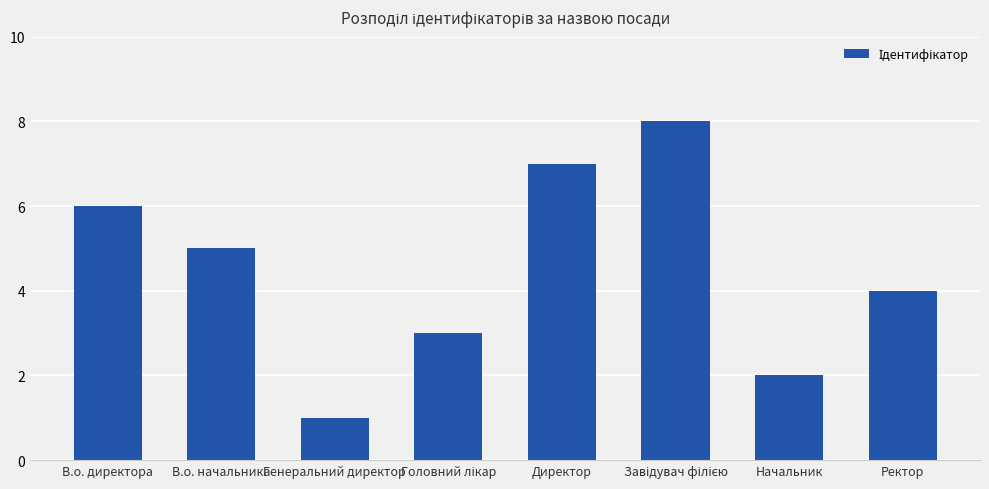

Read the value at Ректор.

4